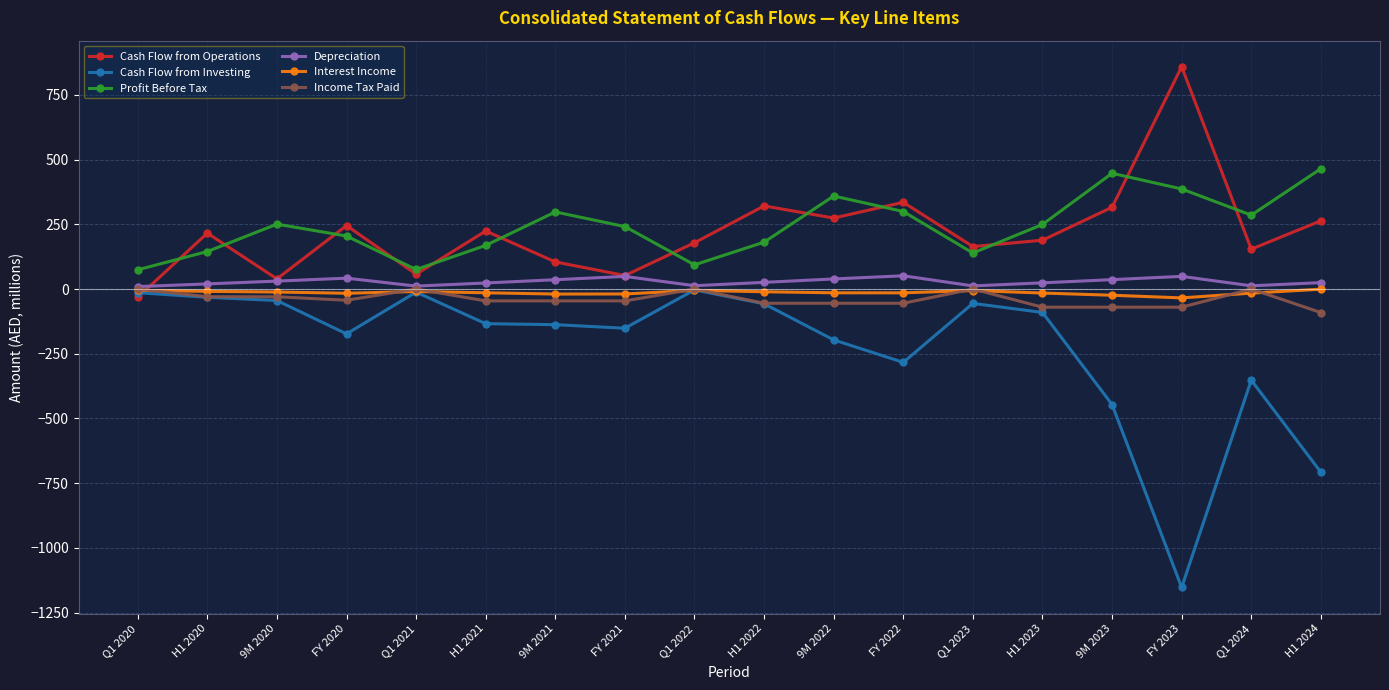

True or false: Depreciation and Profit Before Tax cross at least once.

False